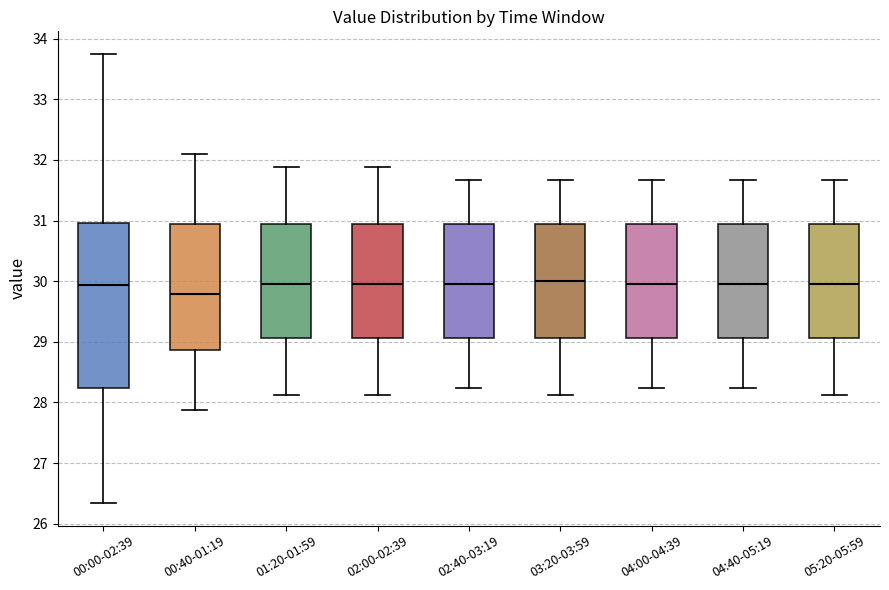

Reading left to right, read every box against the y-axis: the position of its median line, the range the box covers, and the ends of its whiskers. The values are not printed on the chart, so give them approximately, as read against the axis.

00:00-02:39: median 29.9, box 28.2 to 31.0, whiskers 26.3 to 33.8
00:40-01:19: median 29.8, box 28.9 to 30.9, whiskers 27.9 to 32.1
01:20-01:59: median 30.0, box 29.1 to 30.9, whiskers 28.1 to 31.9
02:00-02:39: median 30.0, box 29.1 to 30.9, whiskers 28.1 to 31.9
02:40-03:19: median 30.0, box 29.1 to 30.9, whiskers 28.2 to 31.7
03:20-03:59: median 30.0, box 29.1 to 30.9, whiskers 28.1 to 31.7
04:00-04:39: median 30.0, box 29.1 to 30.9, whiskers 28.2 to 31.7
04:40-05:19: median 30.0, box 29.1 to 30.9, whiskers 28.2 to 31.7
05:20-05:59: median 30.0, box 29.1 to 30.9, whiskers 28.1 to 31.7